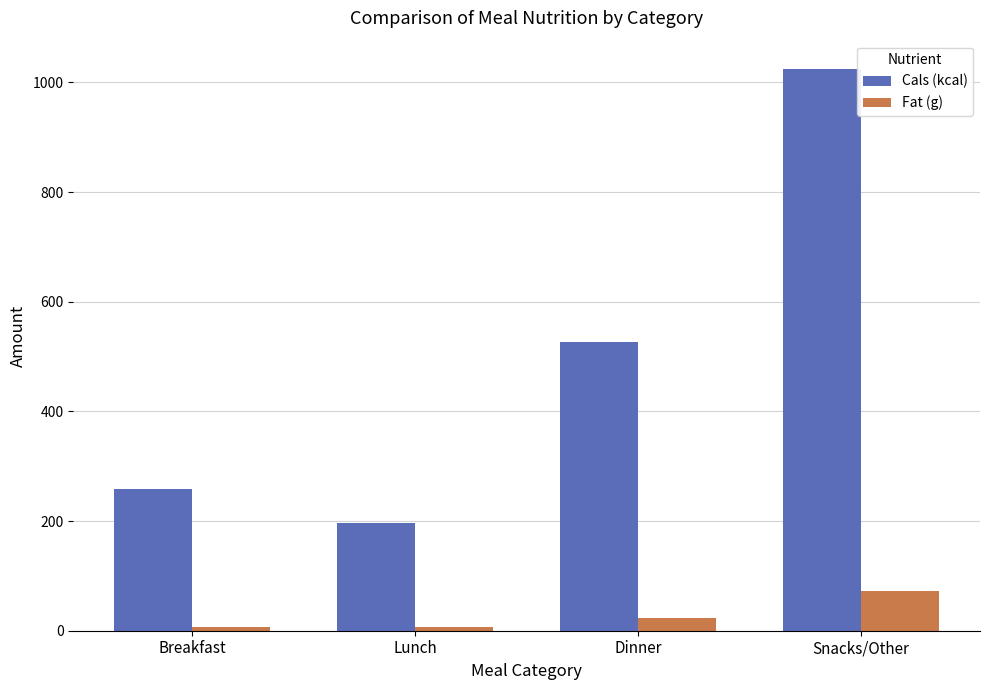

What is the label of the 3rd bar from the left?

Dinner